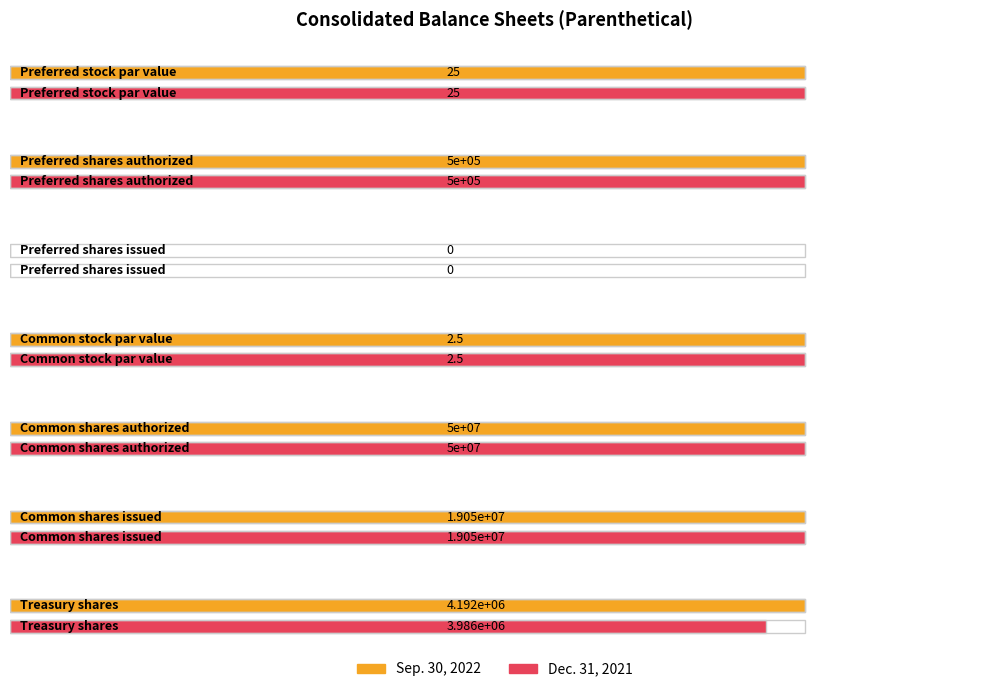

Where does the Sep. 30, 2022 series first go above 500000?

Common shares authorized